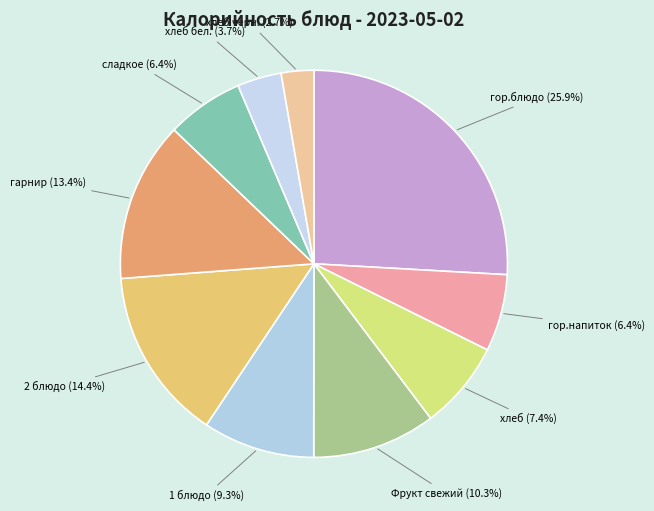

To the nearest percent, what is the average slice percentage?

10%